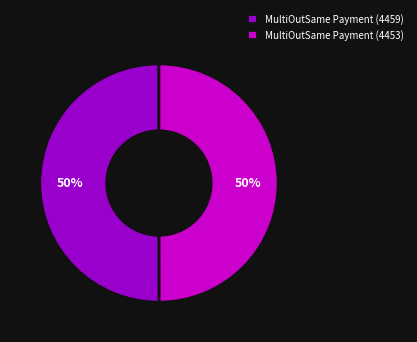

To the nearest percent, what is the average slice percentage?

50%